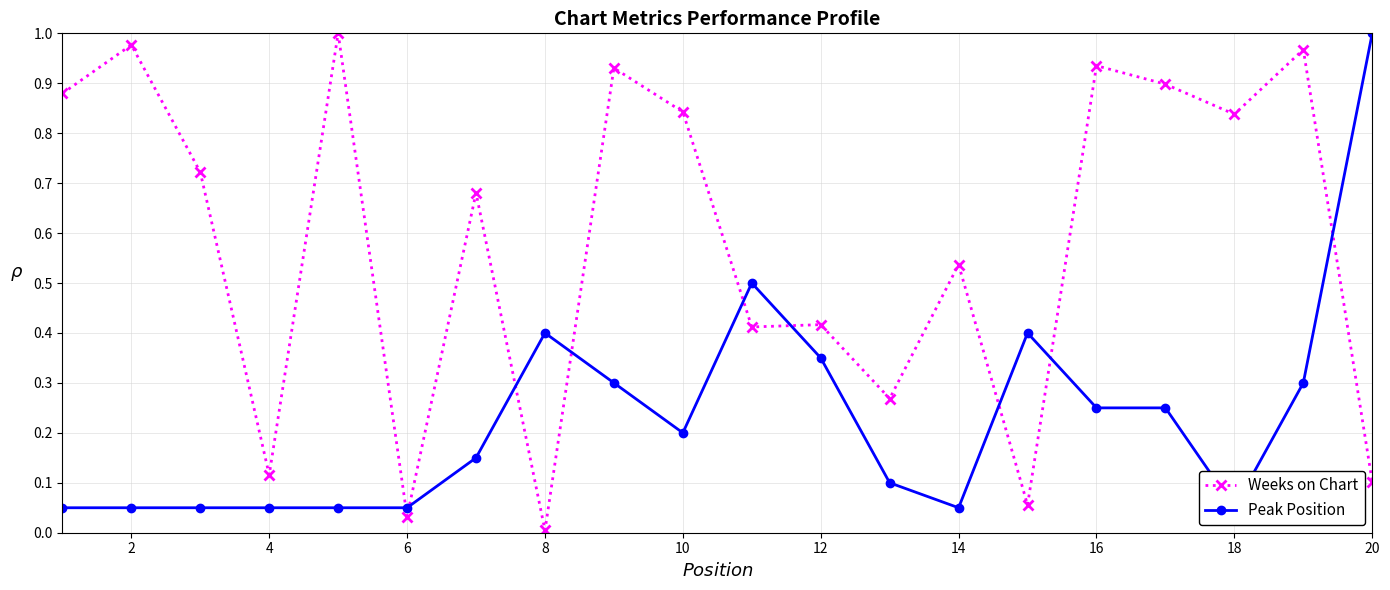

Is the value of Weeks on Chart at 16 greater than the value of Peak Position at 15?

Yes